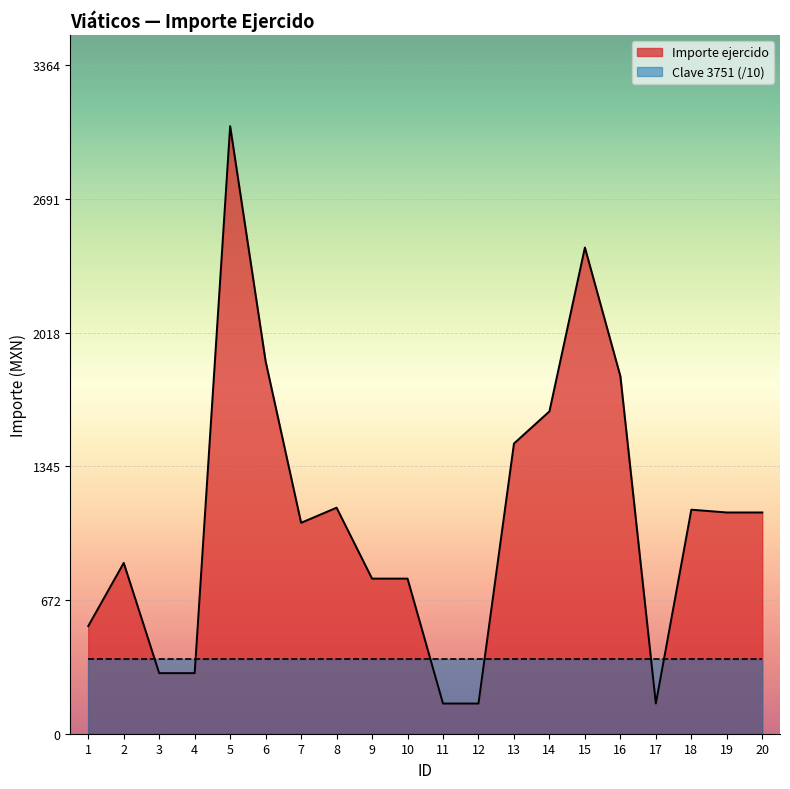

Does the chart display data point markers on the line(s)?

No